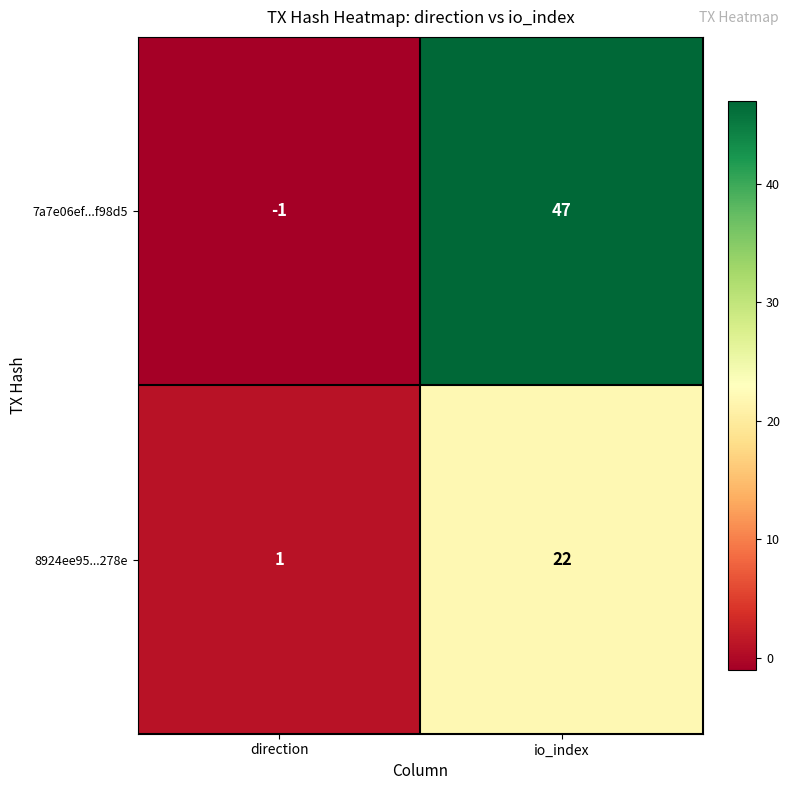

List the series in order of their overall mean, lowest first.

8924ee95...278e, 7a7e06ef...f98d5